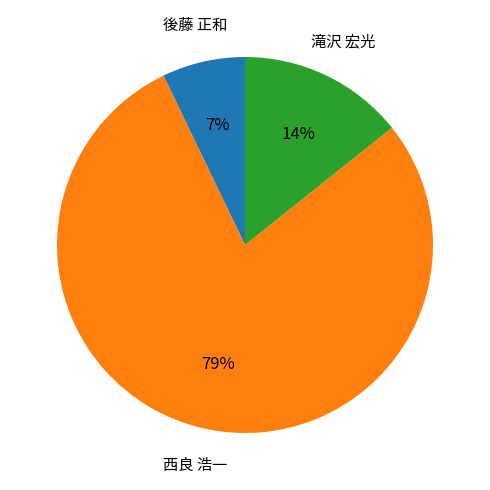

How many slices are in this pie chart?

3